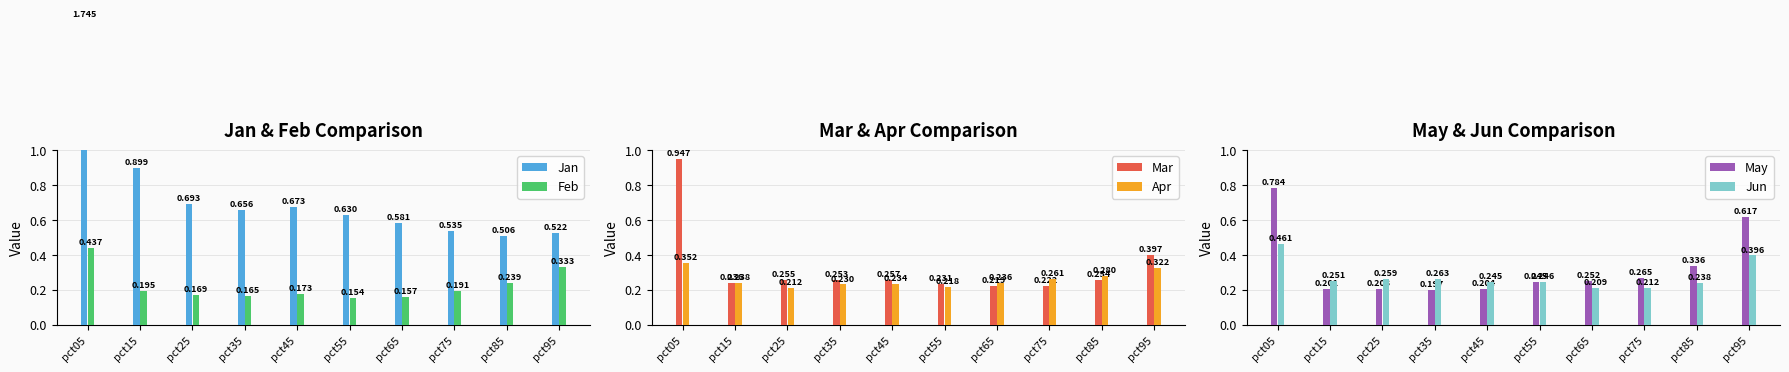

What is the difference between the maximum and minimum values in the May series?

0.6